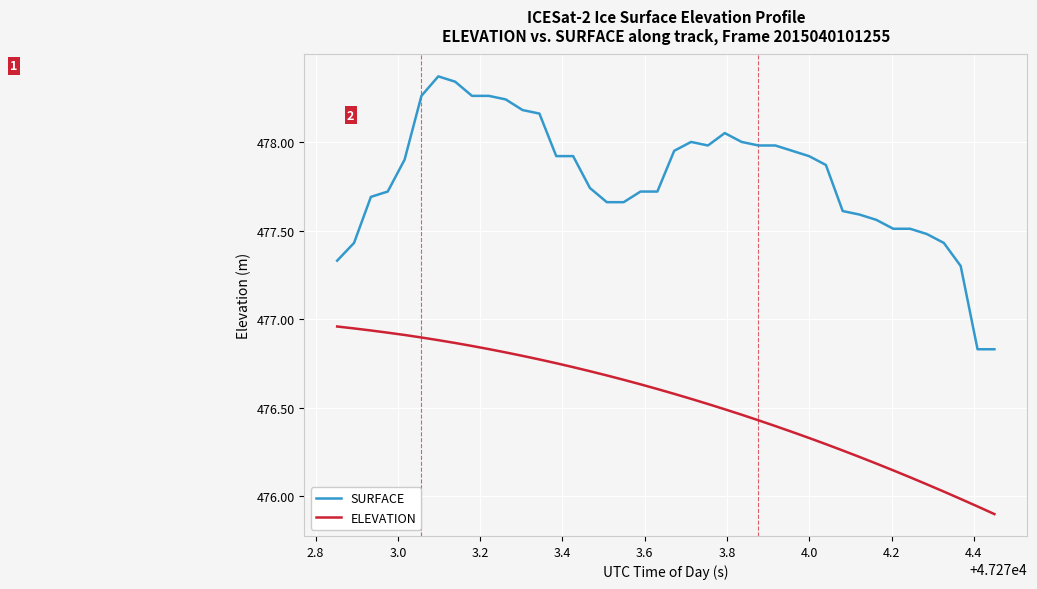

Which series has the widest spread of values?

SURFACE